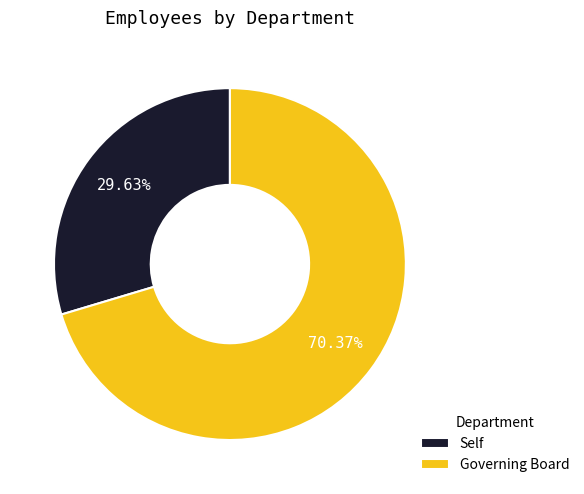

Which has a higher value, Self or Governing Board?

Governing Board